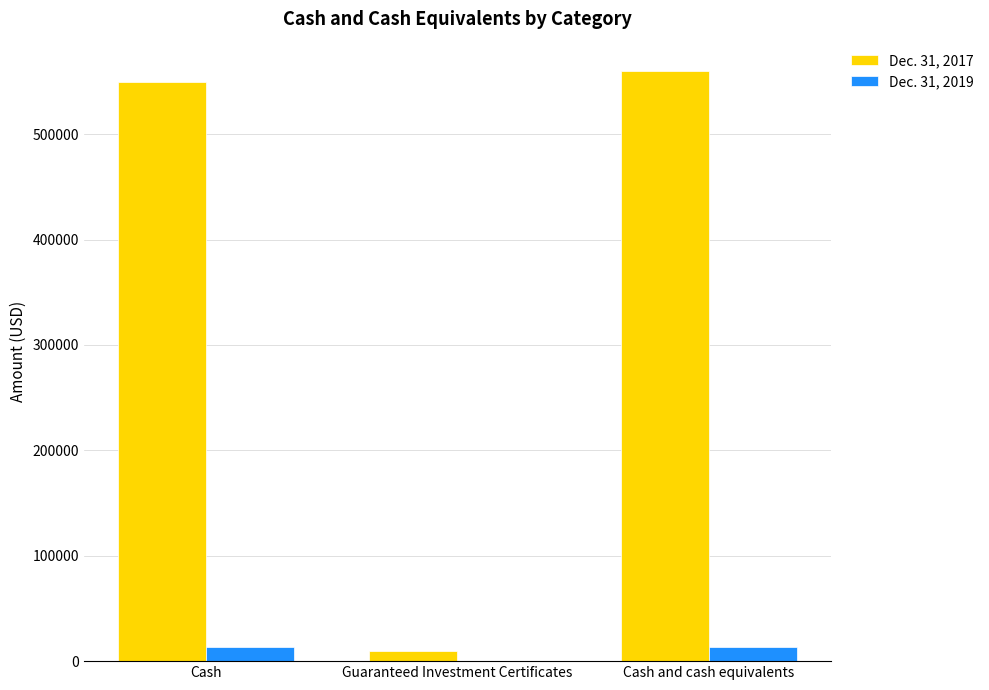

How many groups of bars are there?

3